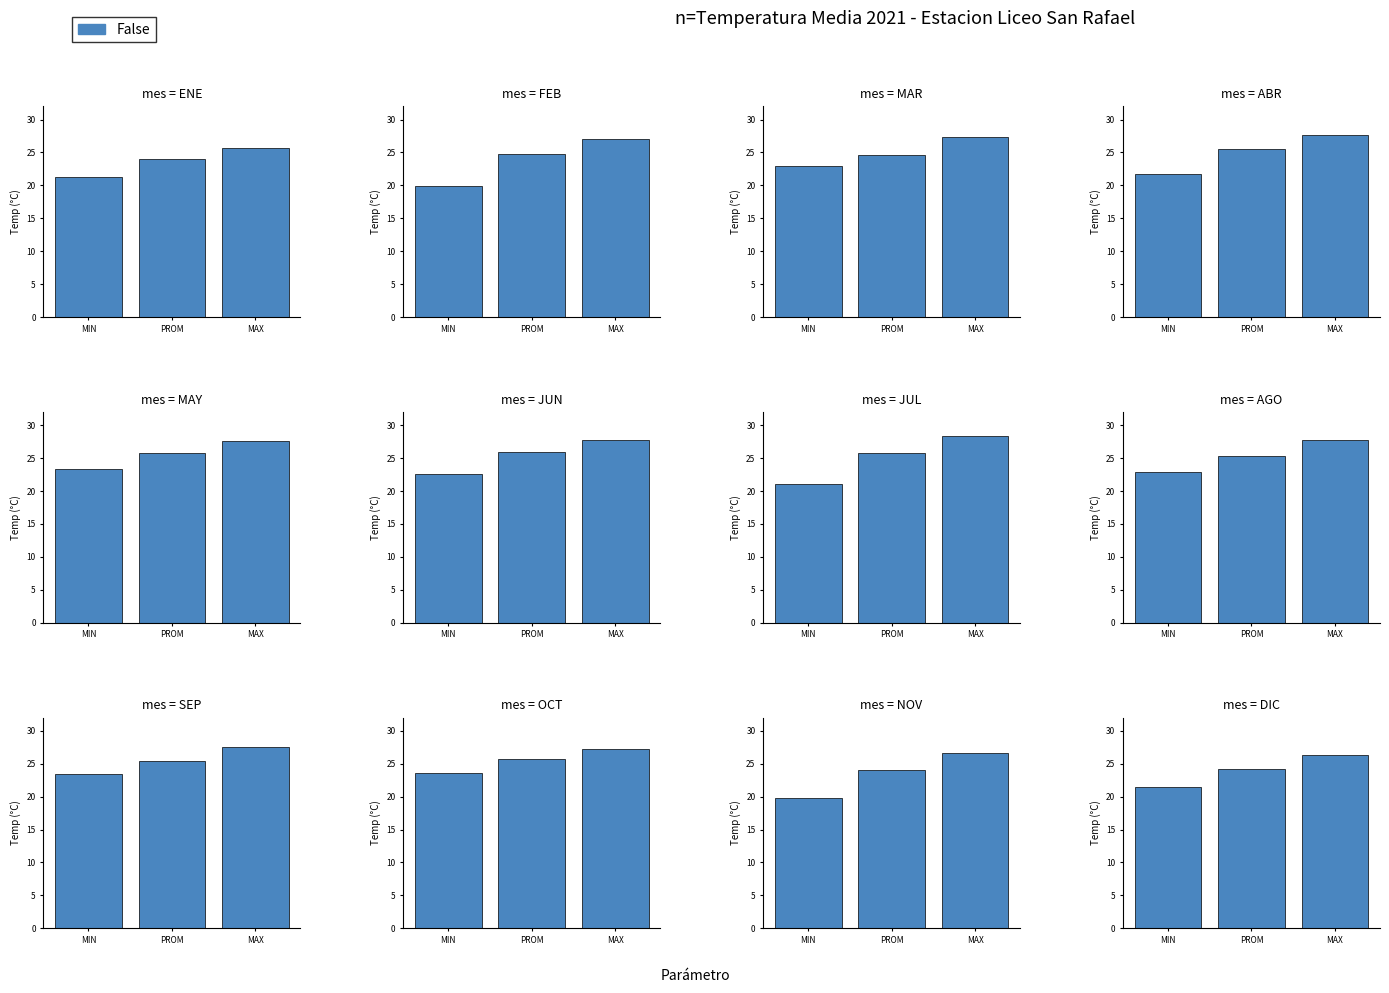

Where is the data nearest to the value 23?

PROM